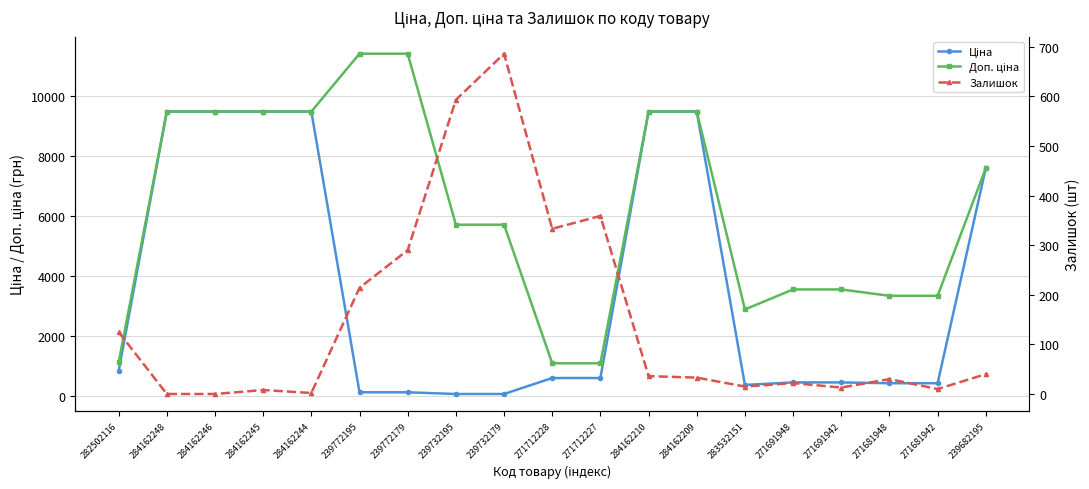

What is the label of the 7th point from the right?

284162209